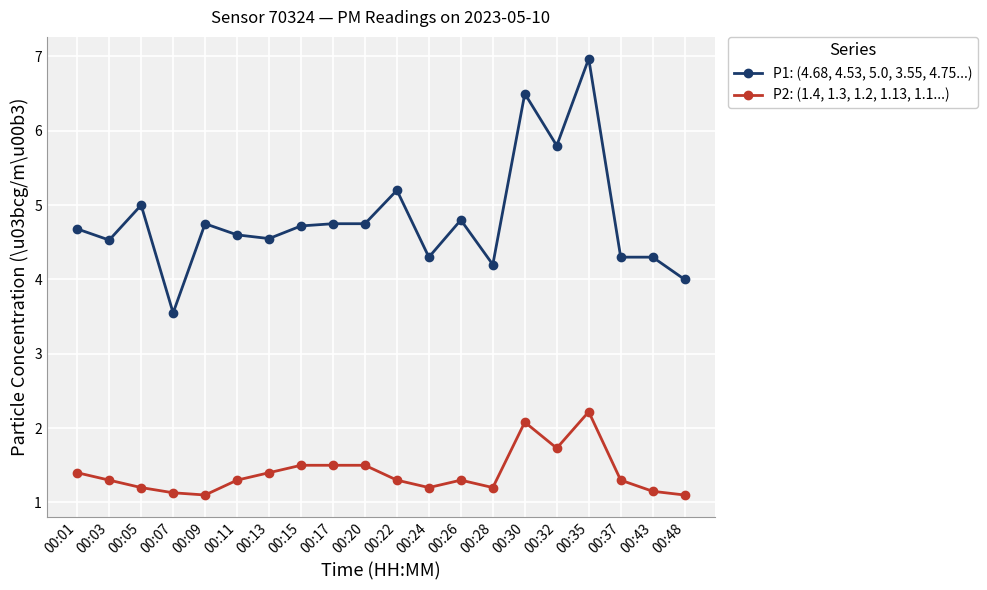

The P1: (4.68, 4.53, 5.0, 3.55, 4.75...) series shows 4.5 at 00:03. True or false?

True